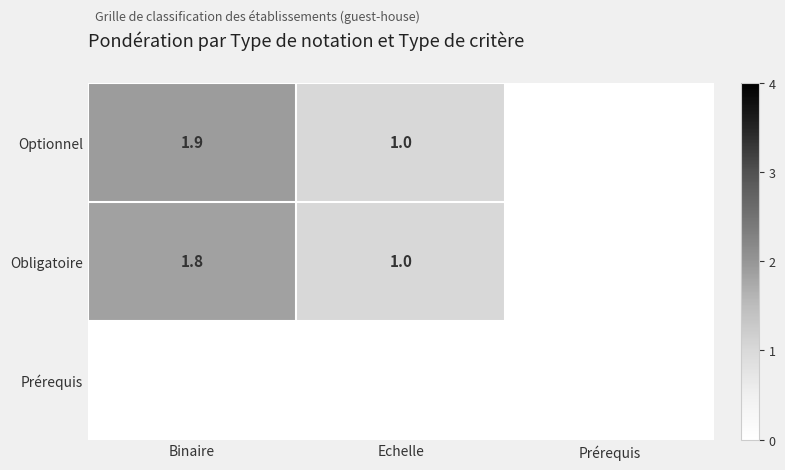

Is it true that Optionnel equals 1.5 at Echelle?

False